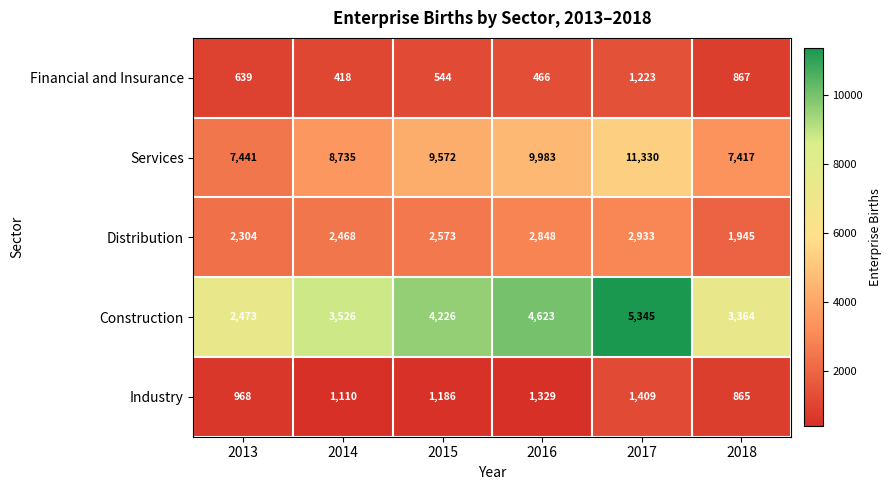

What is the difference between the maximum and minimum values in the Financial and Insurance series?

805